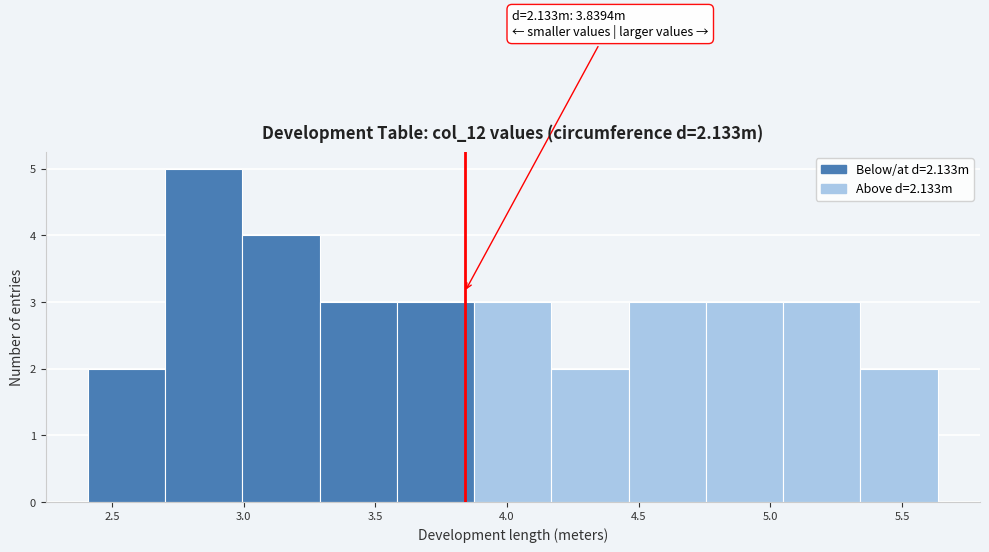

Which range on the x-axis has the tallest bar?

2.70 to 3.00